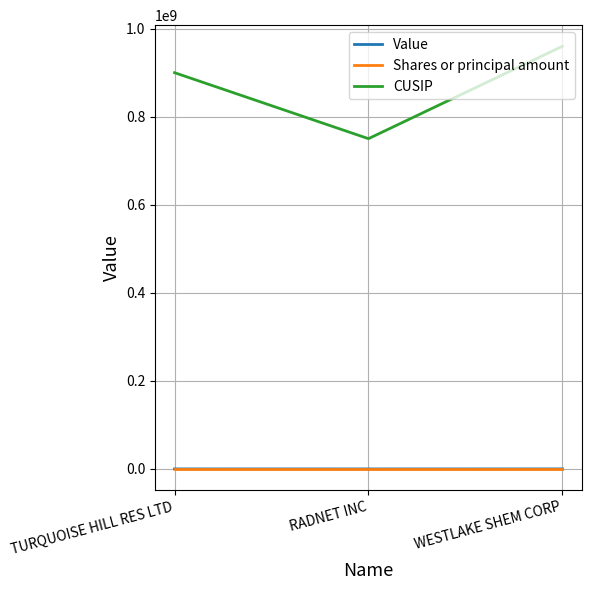

What is the total value across all series at TURQUOISE HILL RES LTD?

900384896.9